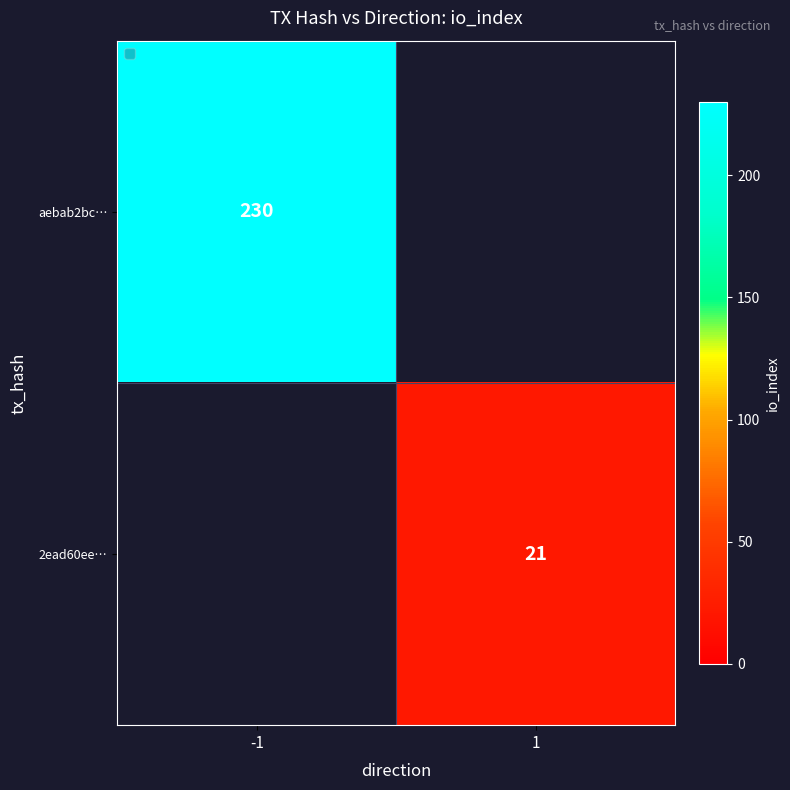

Is it true that 2ead60ee… equals 35.8 at 1?

False